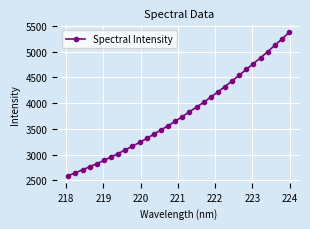

How many lines are shown in the chart?

1